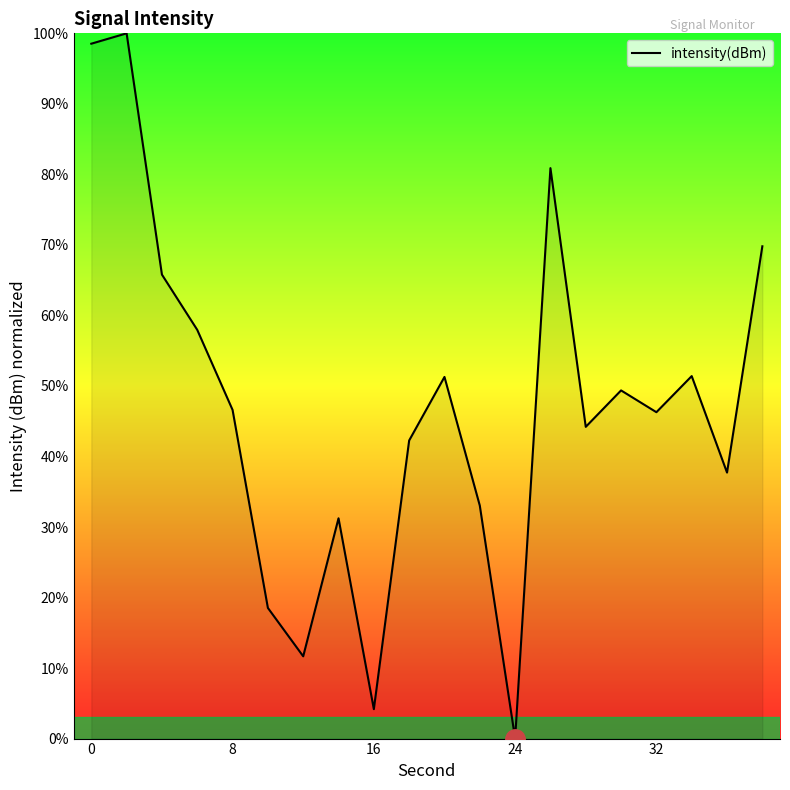

What is the maximum value shown in the chart?

100.0